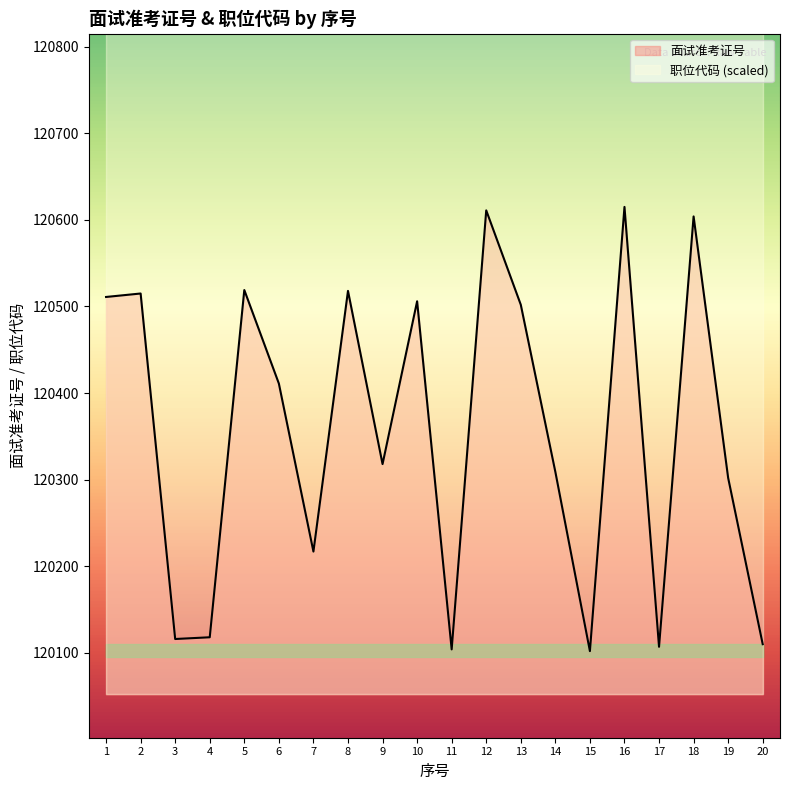

What is the sum of all values?

2407115